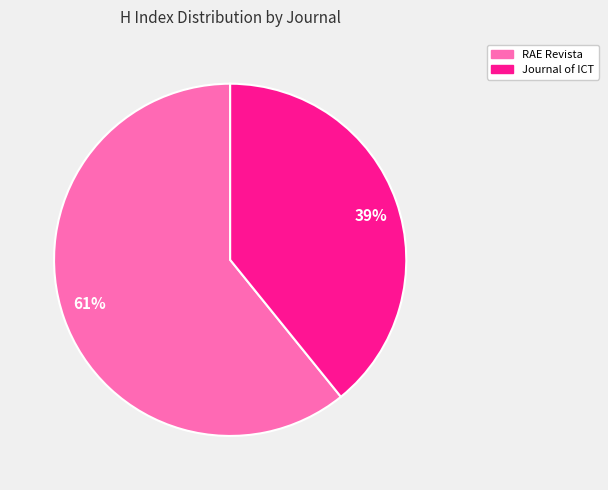

Do Journal of ICT and RAE Revista together represent more than half of the pie?

Yes